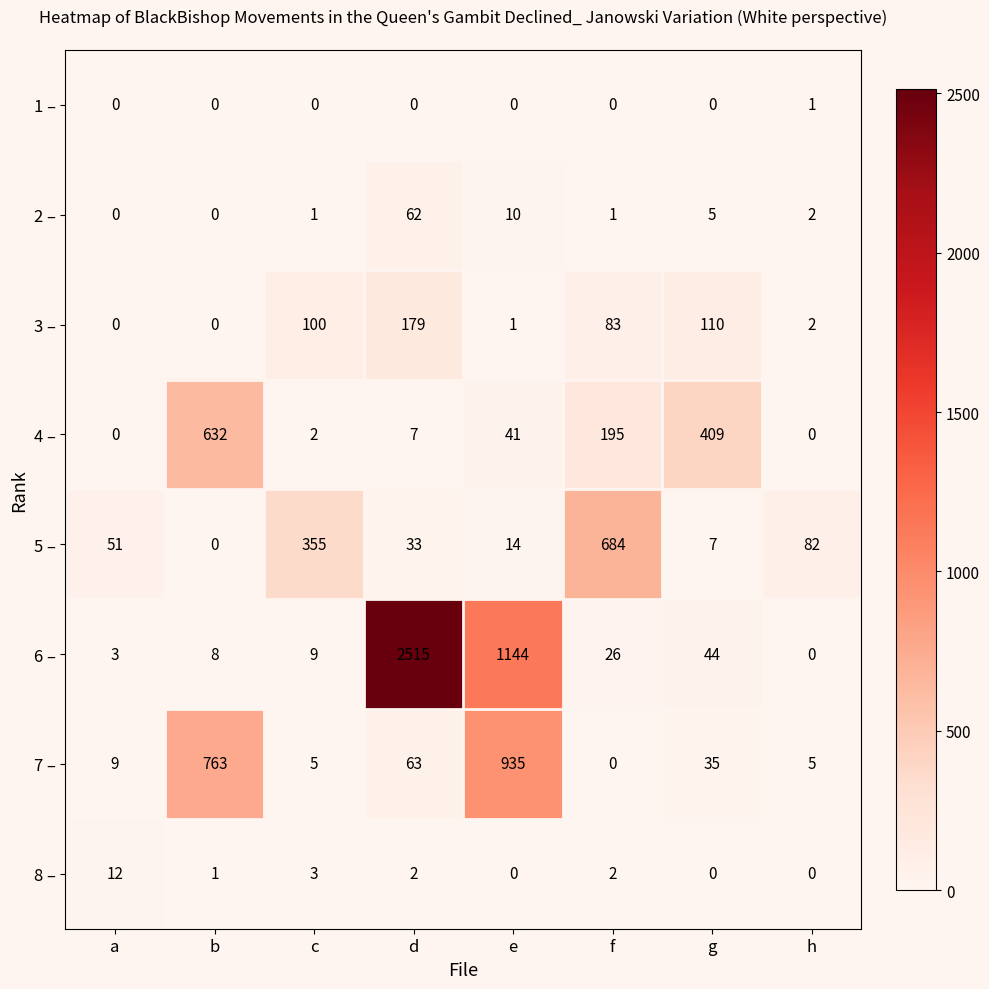

Where does the 4 – series first go above 41?

b